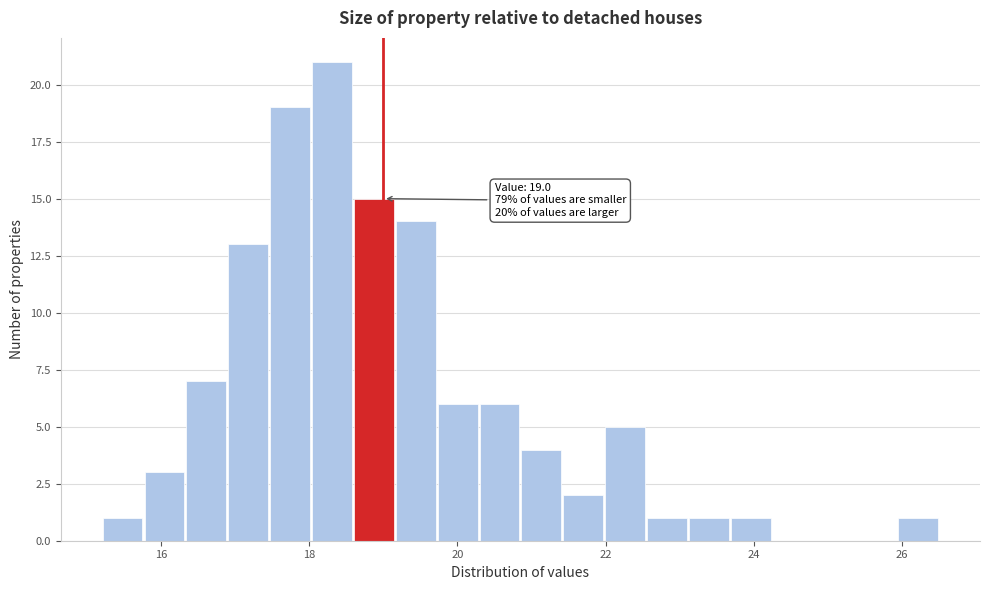

Around what value on the x-axis is the tallest bar? Give the approximate position of its centre, as read against the axis.

18.4